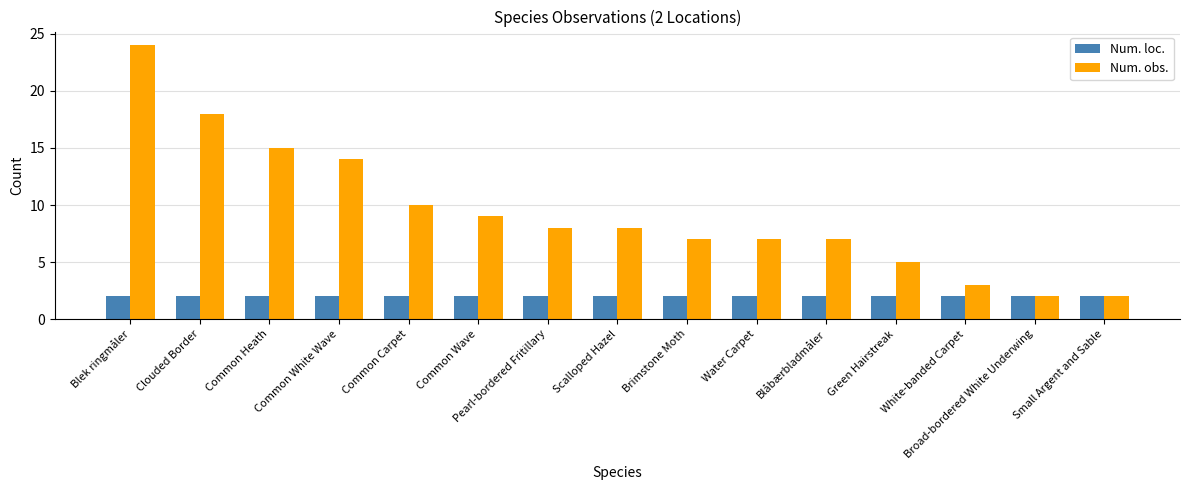

What is the label of the 8th bar from the right?

Scalloped Hazel